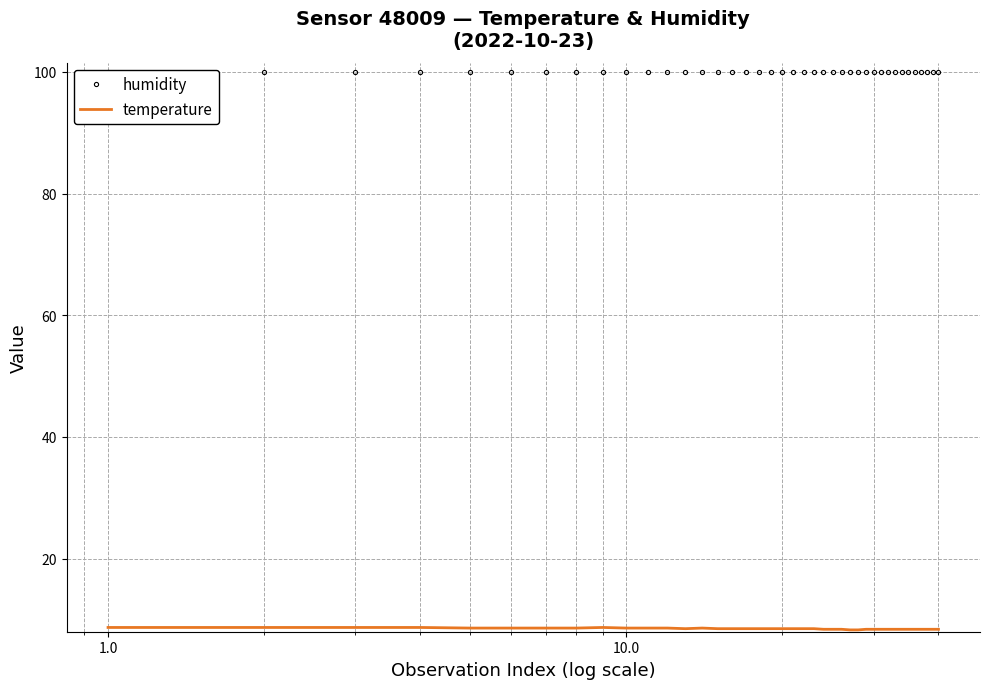

What is the highest value of the temperature series?

8.7